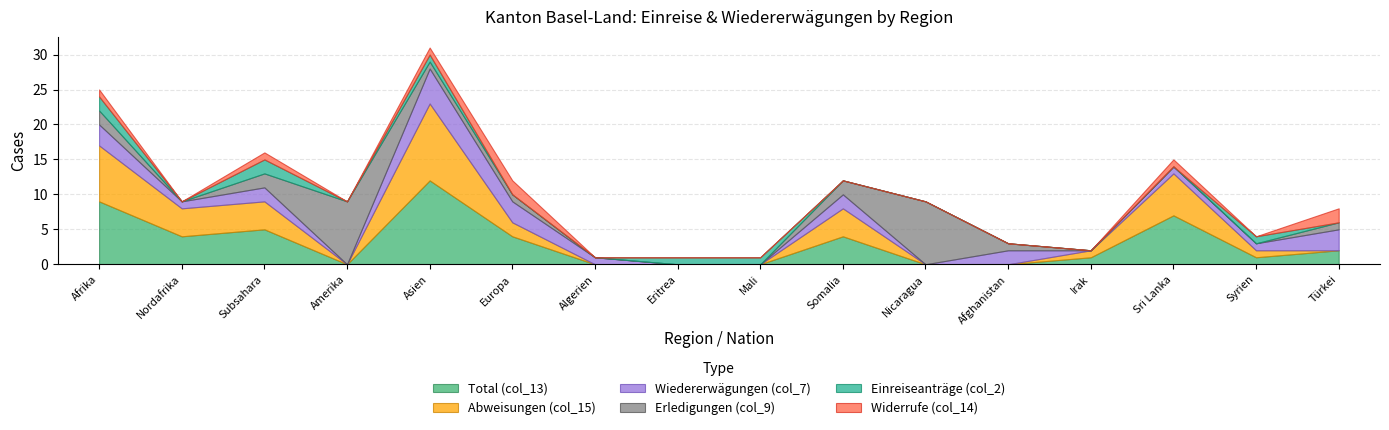

At how many categories does at least one series exceed 7?

4